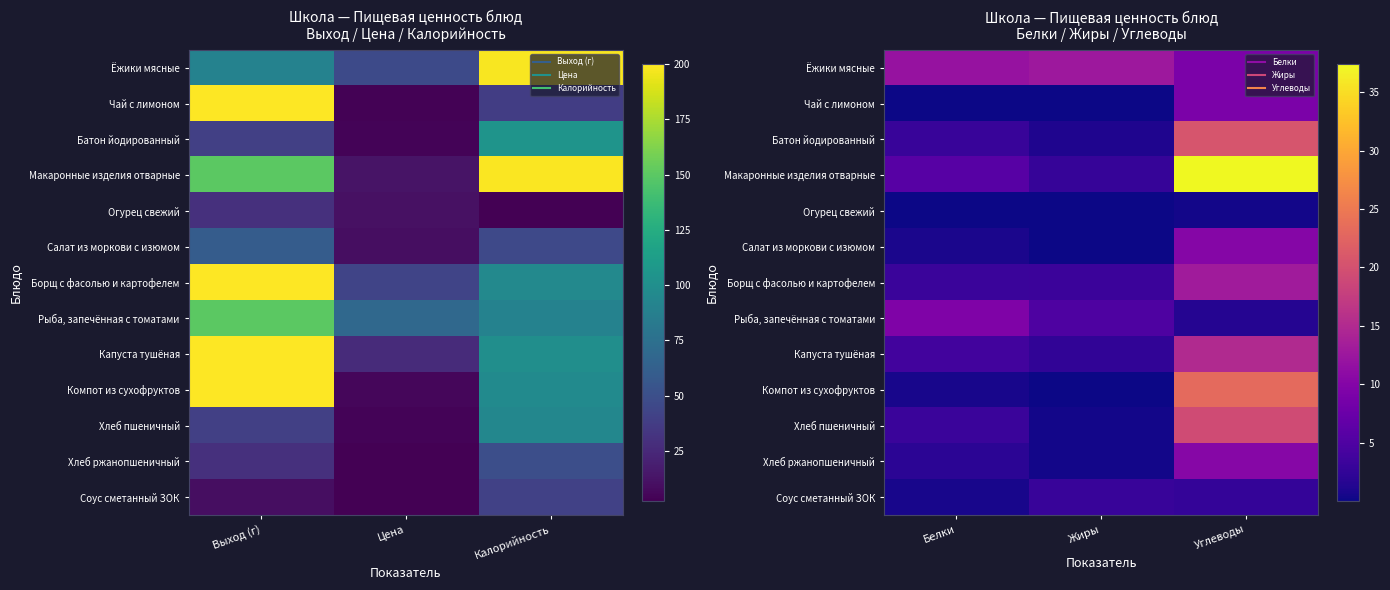

Which label corresponds to the smallest value in the chart?

Жиры